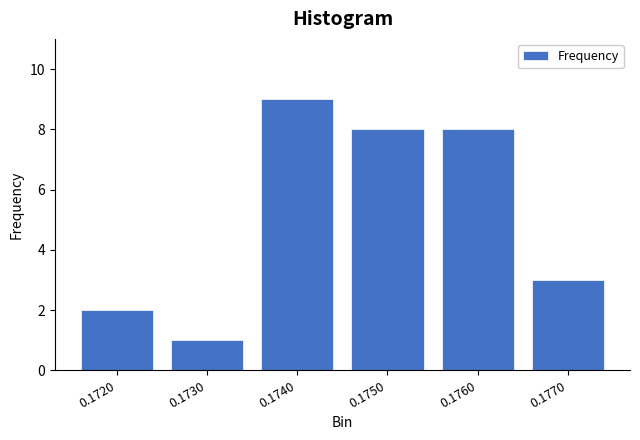

Reading left to right, what are all the values shown in this chart?

2	1	9	8	8	3